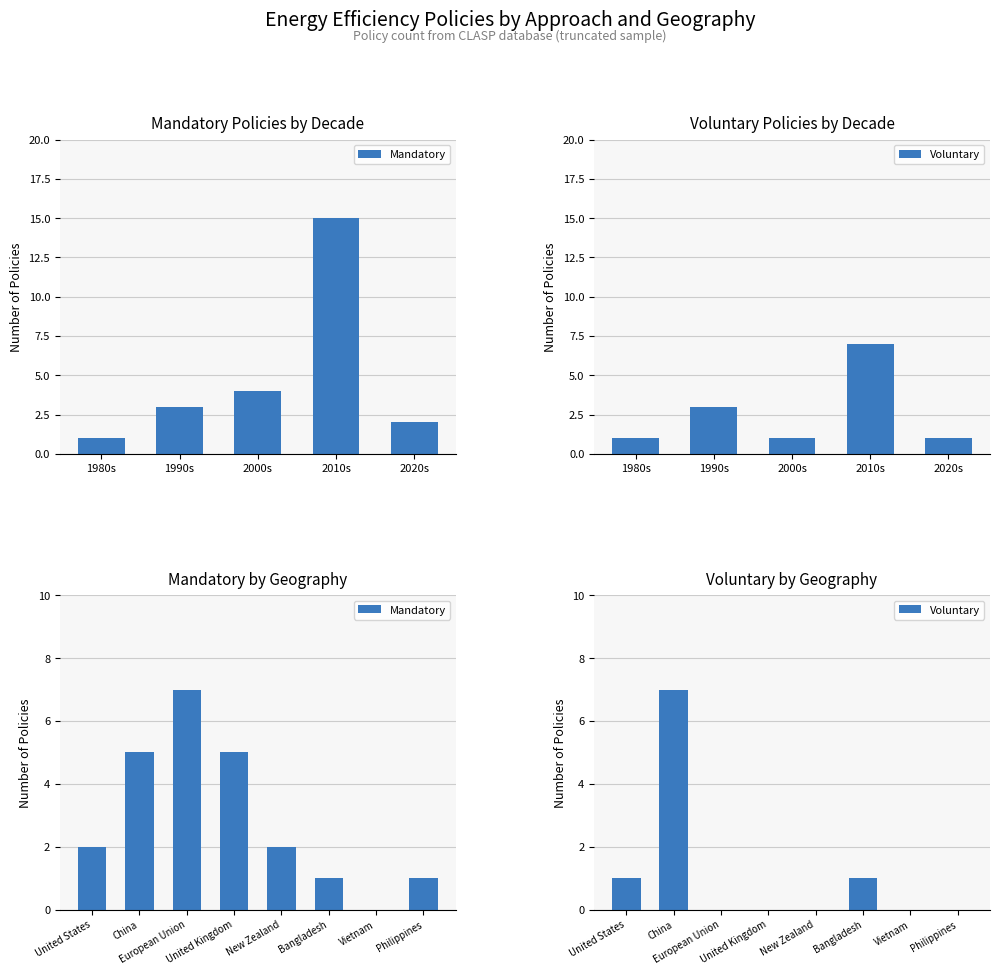

How many values in the Mandatory series exceed 2?

3